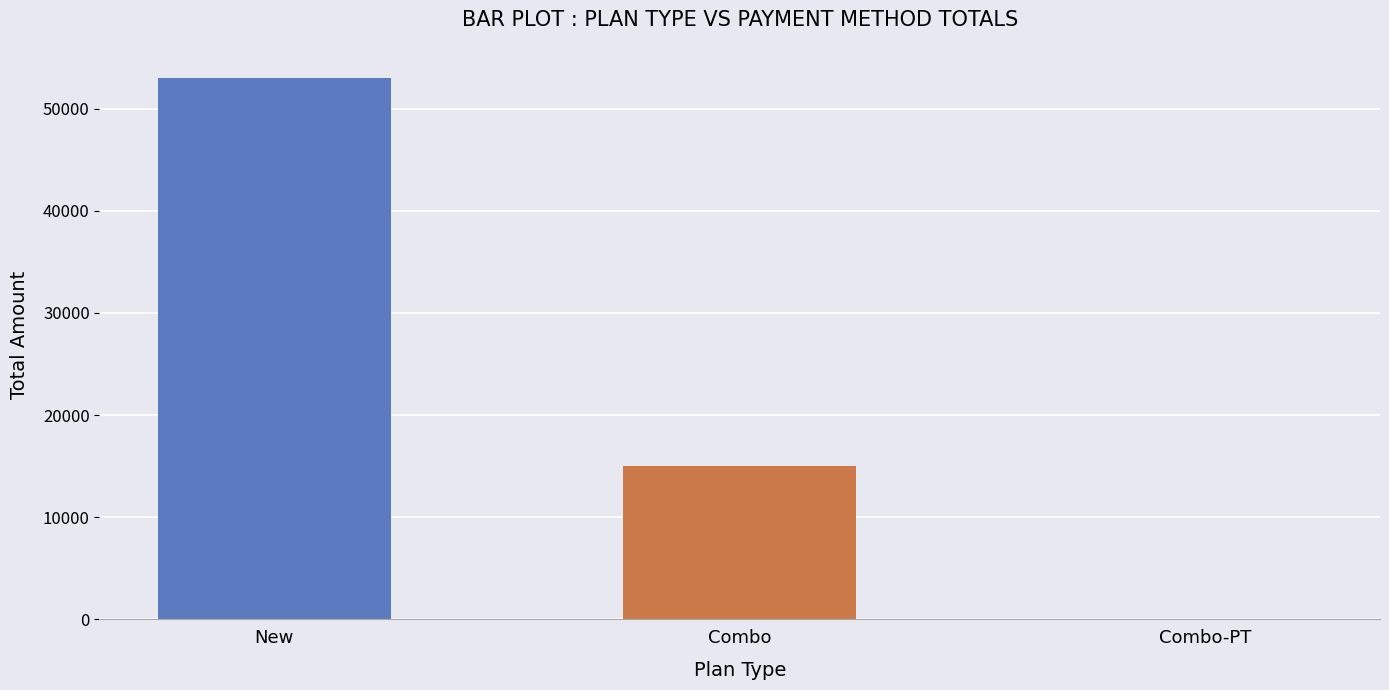

Reading right to left, what are all the values shown in this chart?

Total Payment: Combo-PT=0	Combo=15000	New=53000
Online: Combo-PT=0	Combo=0	New=0
Card: Combo-PT=0	Combo=0	New=0
Cash: Combo-PT=0	Combo=0	New=0
Cheque: Combo-PT=0	Combo=0	New=0
Other: Combo-PT=0	Combo=0	New=0